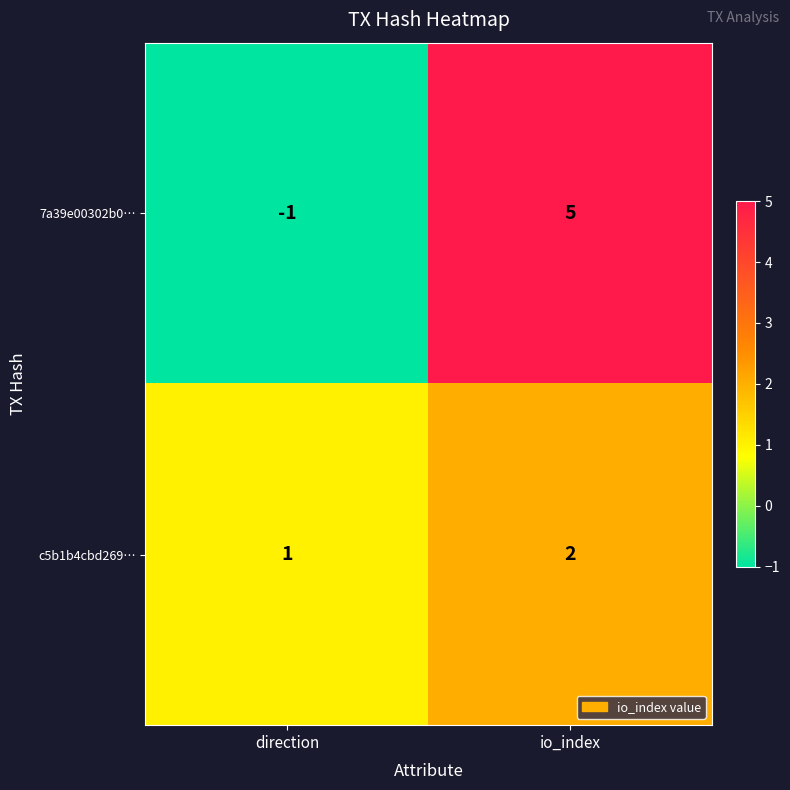

At which label is c5b1b4cbd269… closest to 1?

direction